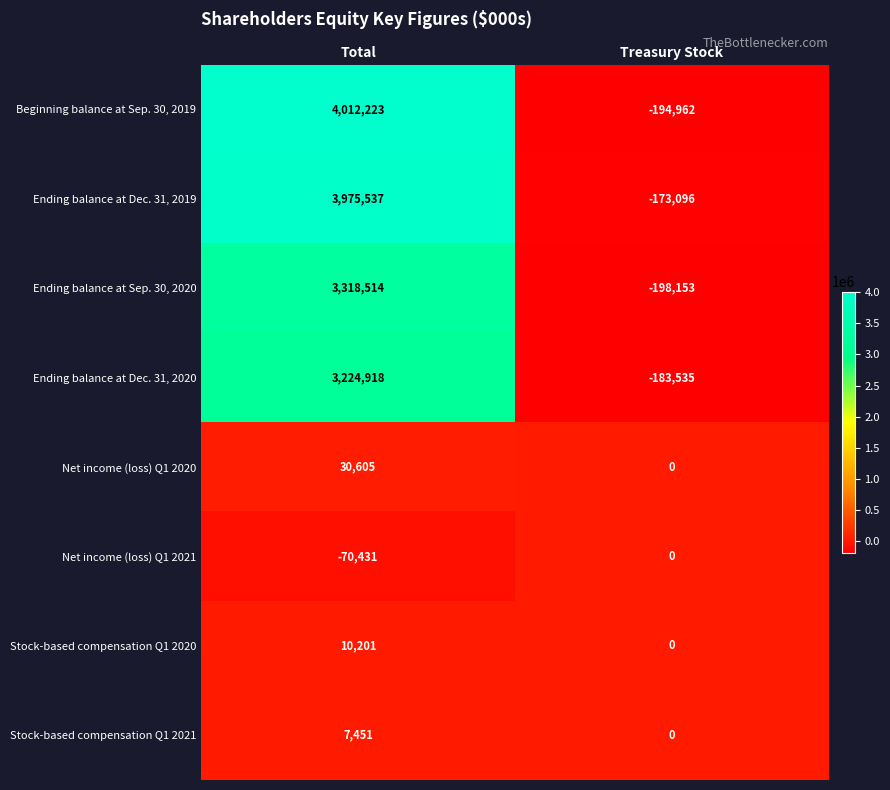

List the labels in order of Stock-based compensation Q1 2021 value, largest first.

Total, Treasury Stock